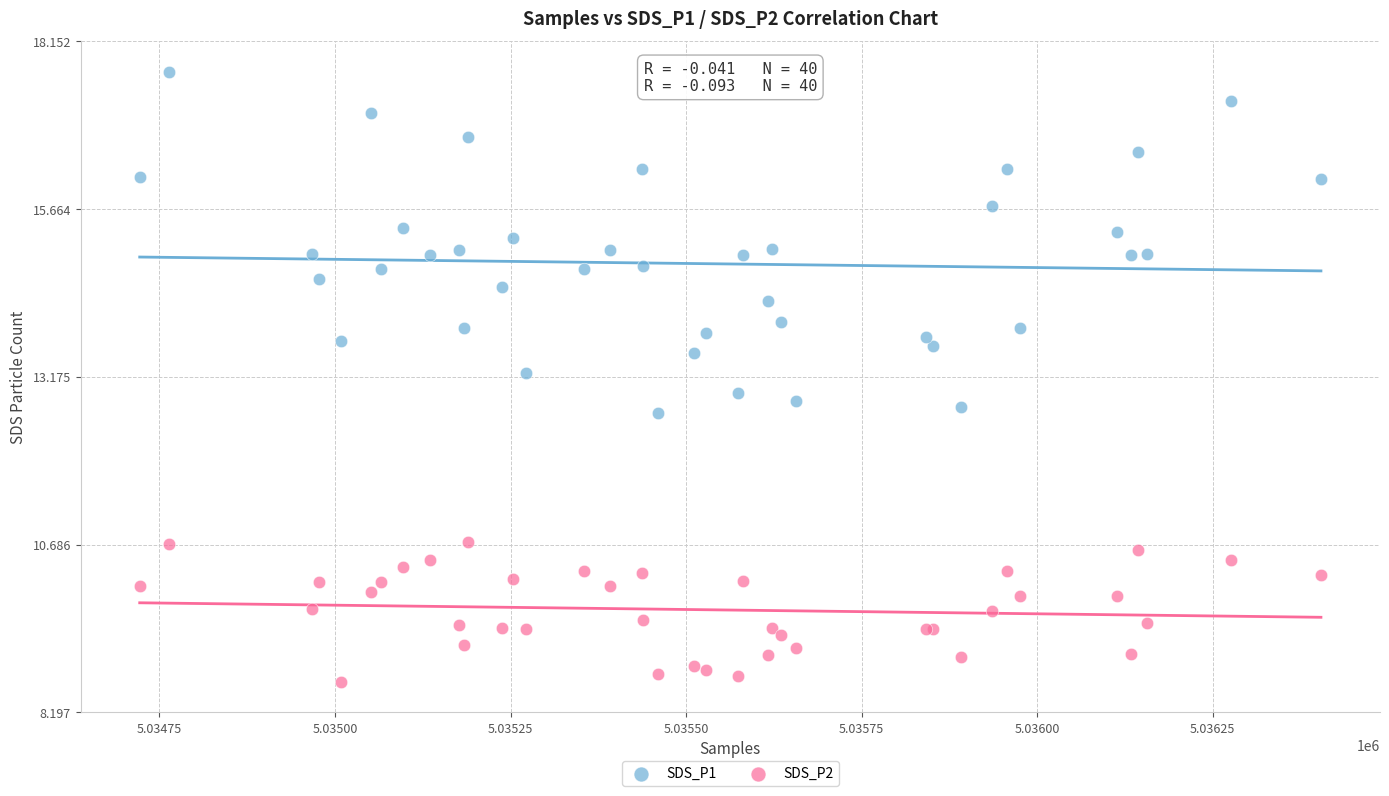

Which series reaches the minimum Y coordinate?

SDS_P2